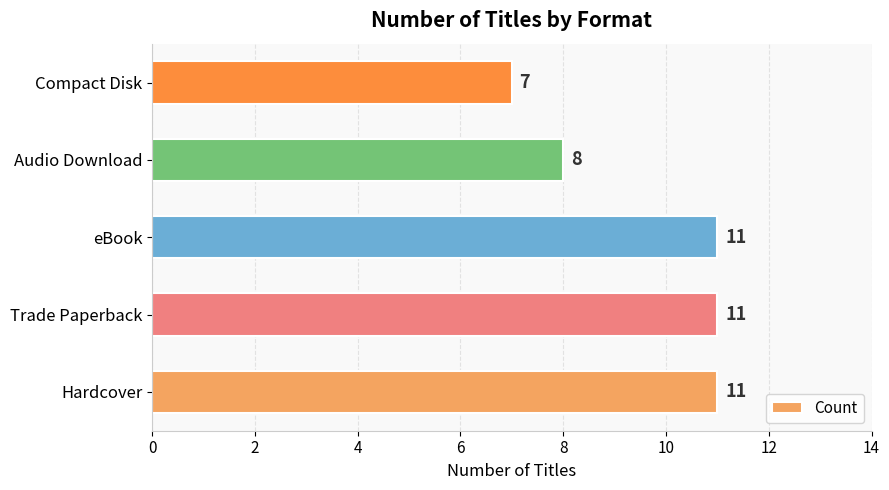

What is the change in value from eBook to Compact Disk?

-4